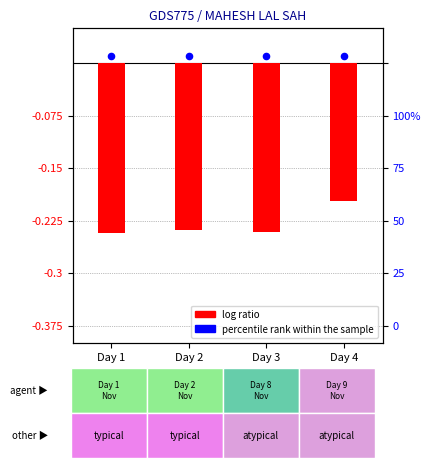

At which category is the sum across all series the highest?

Day 4